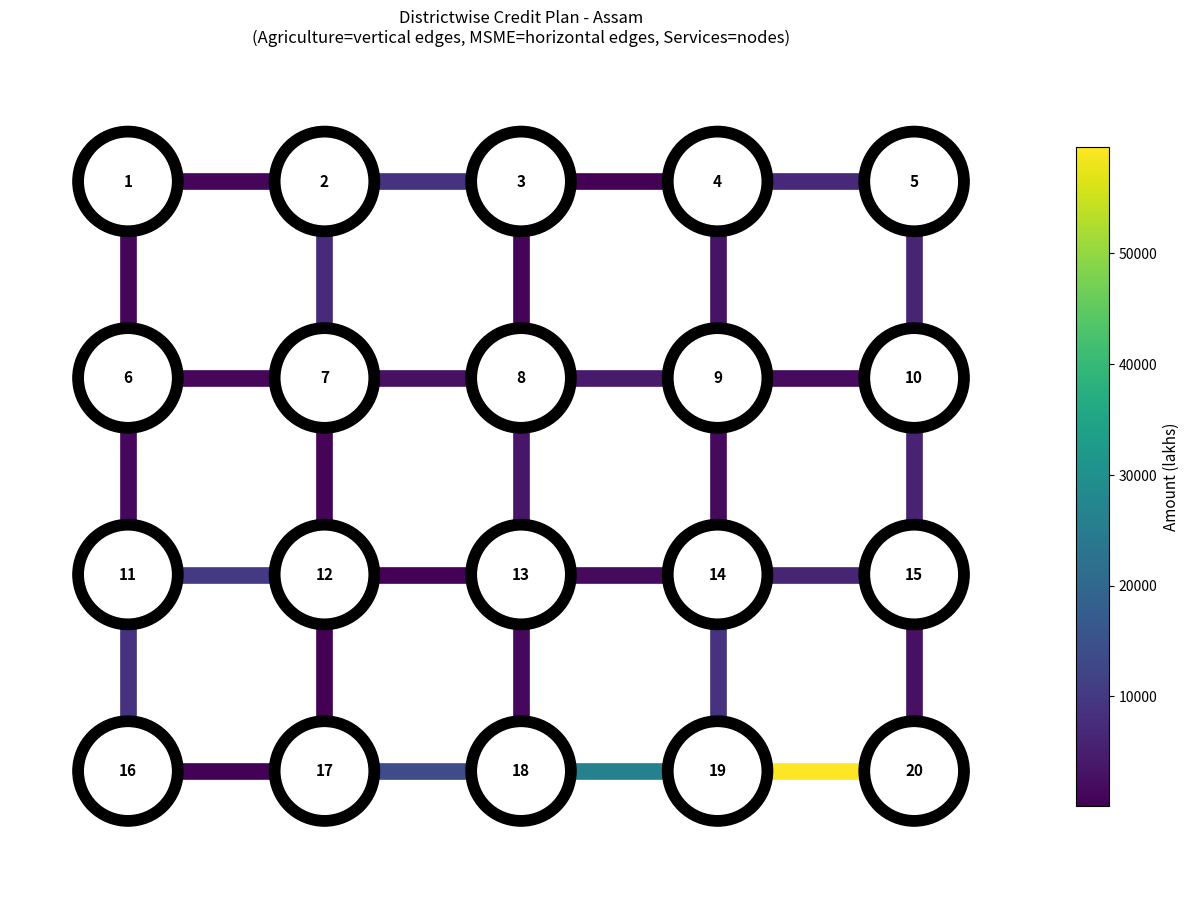

What is the lowest value of the MSME series?

3